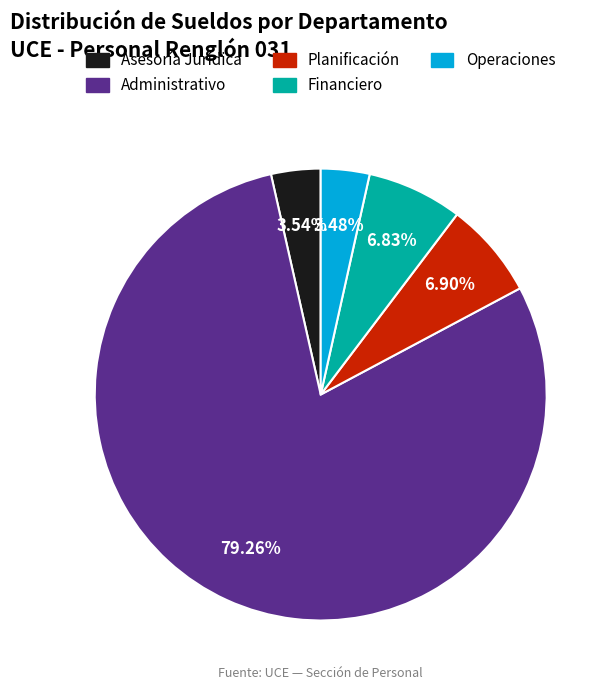

Is there any slice that represents more than half of the pie?

Yes